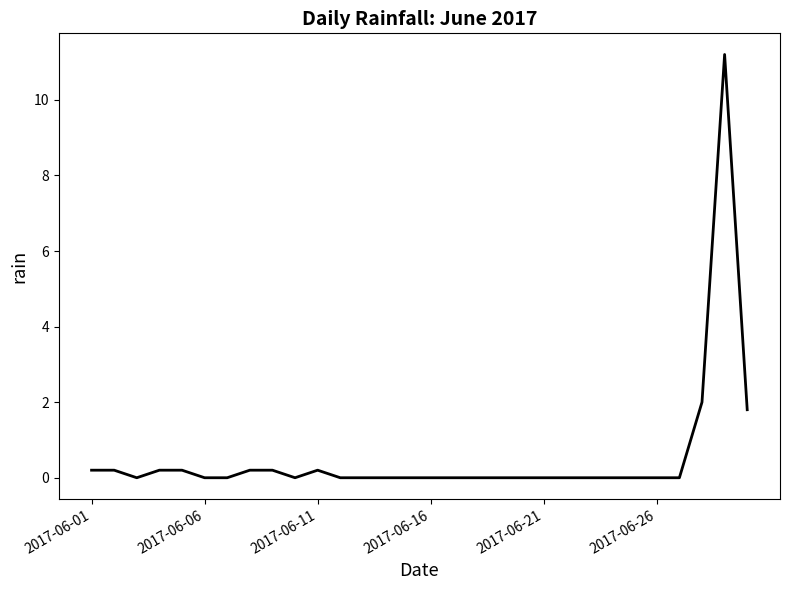

What is the maximum value shown in the chart?

11.2